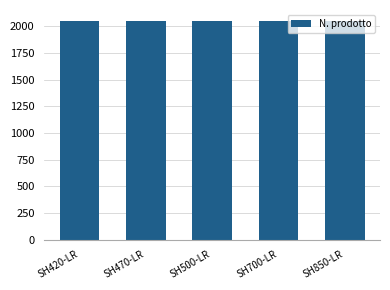

Reading left to right, extract all data points from this chart.

SH420-LR=2051.5	SH470-LR=2051.5	SH500-LR=2051.5	SH700-LR=2051.5	SH850-LR=2051.5